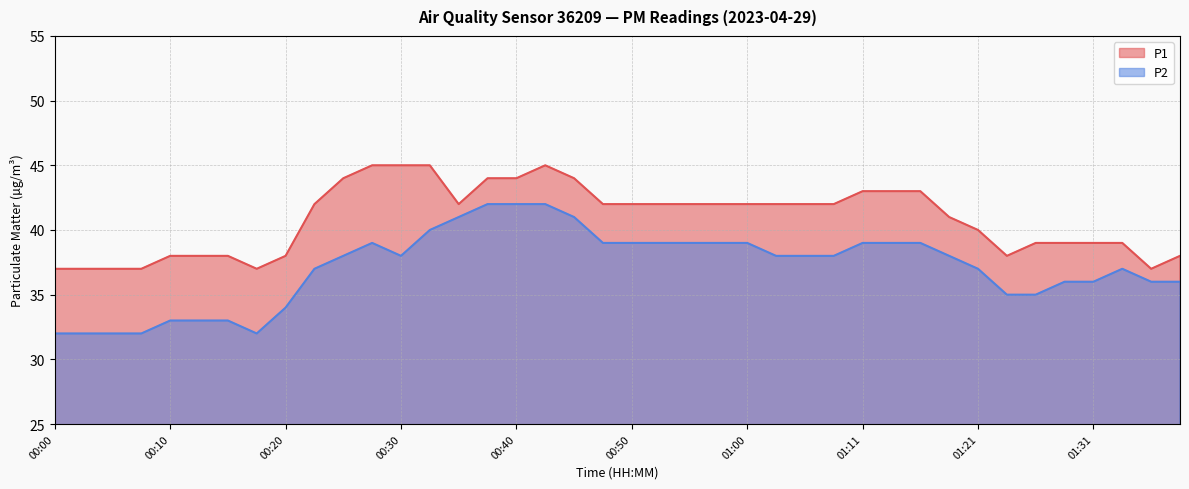

What is the spread (max minus min) of values at 01:37?

1